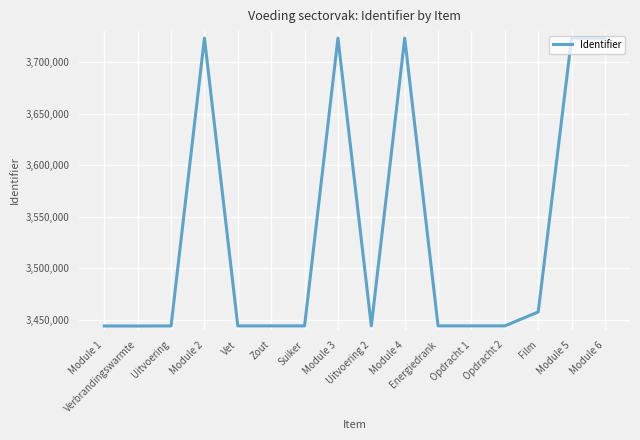

What is the greatest value displayed?

3723206